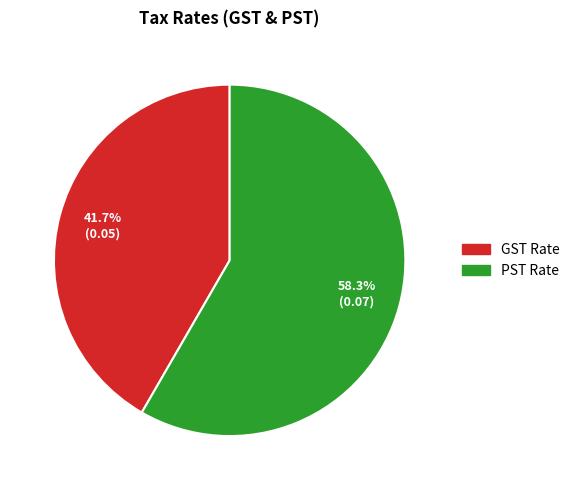

Count the number of slices in the pie.

2